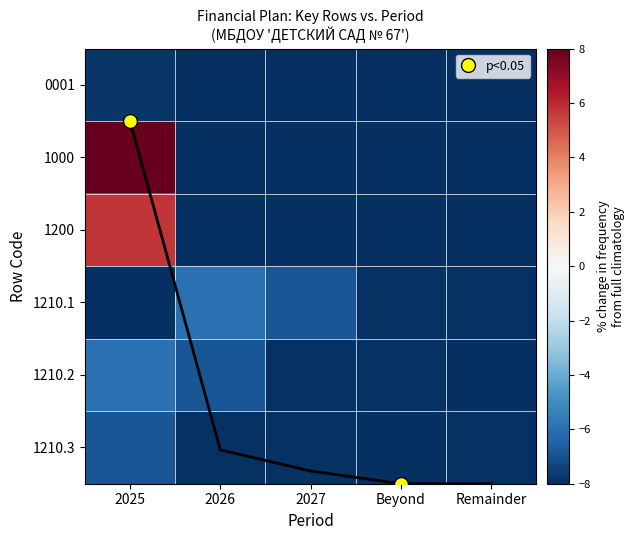

The value of 1000 at 2027 is -8.0. True or false?

True